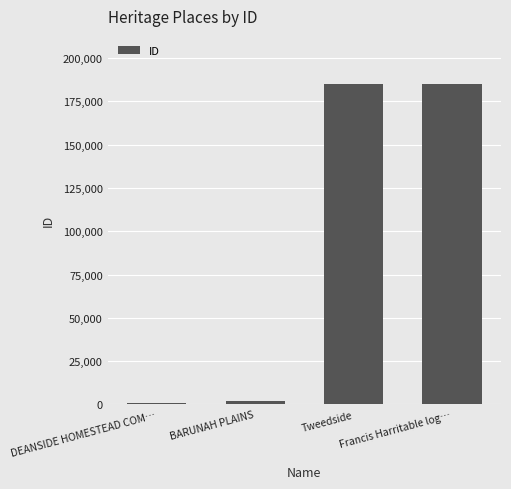

Where is the data nearest to the value 92971?

BARUNAH PLAINS